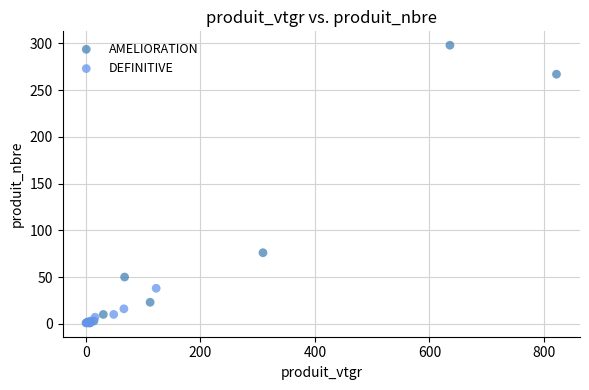

What are all the series names shown in the legend?

AMELIORATION, DEFINITIVE